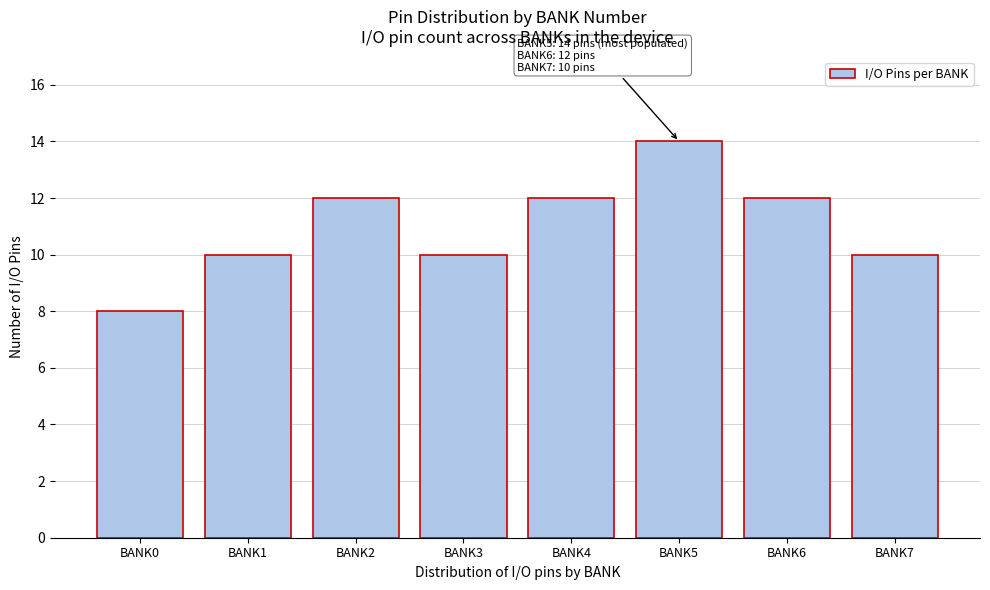

Reading left to right, transcribe all the data shown in this chart.

BANK0=8	BANK1=10	BANK2=12	BANK3=10	BANK4=12	BANK5=14	BANK6=12	BANK7=10